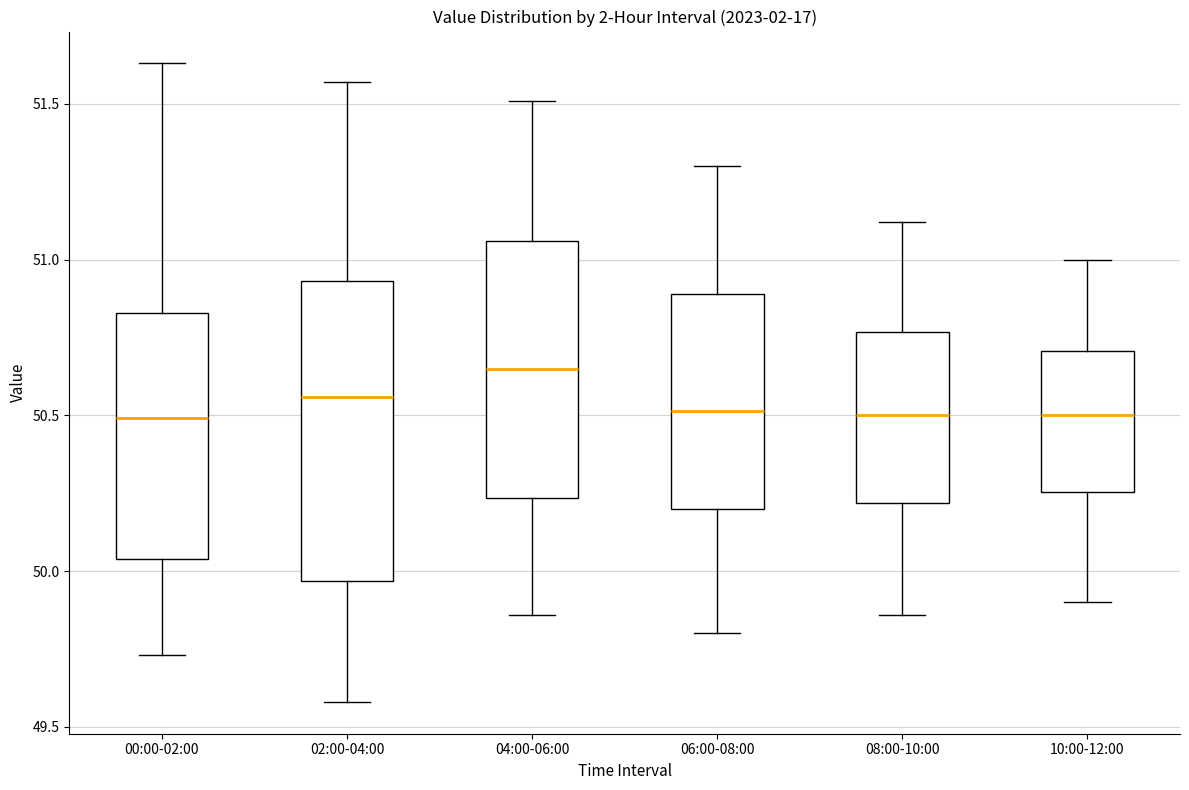

Reading left to right, read every box against the y-axis: the position of its median line, the range the box covers, and the ends of its whiskers. The values are not printed on the chart, so give them approximately, as read against the axis.

00:00-02:00: median 50.50, box 50.05 to 50.85, whiskers 49.75 to 51.65
02:00-04:00: median 50.55, box 49.95 to 50.95, whiskers 49.60 to 51.55
04:00-06:00: median 50.65, box 50.25 to 51.05, whiskers 49.85 to 51.50
06:00-08:00: median 50.50, box 50.20 to 50.90, whiskers 49.80 to 51.30
08:00-10:00: median 50.50, box 50.20 to 50.75, whiskers 49.85 to 51.10
10:00-12:00: median 50.50, box 50.25 to 50.70, whiskers 49.90 to 51.00